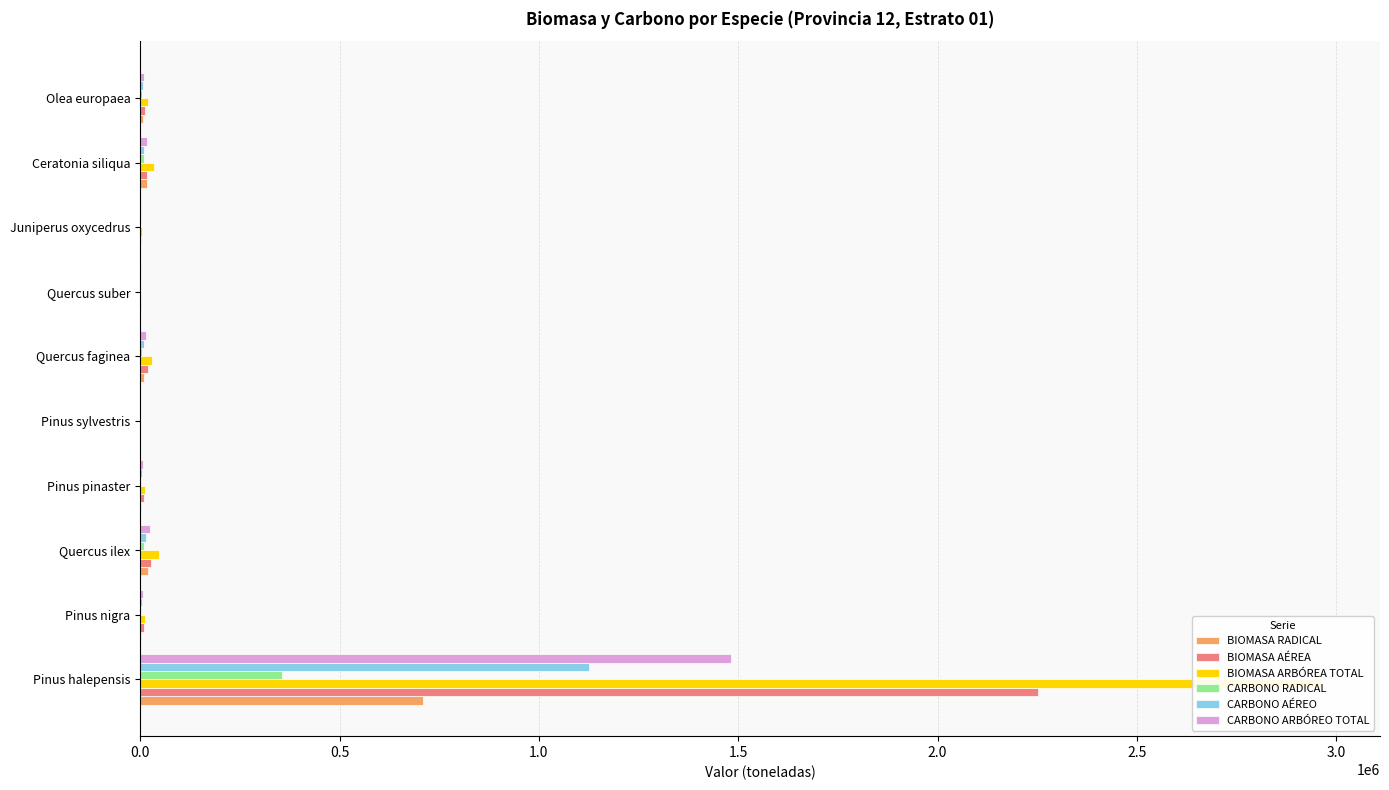

How many bars are there in total?

60